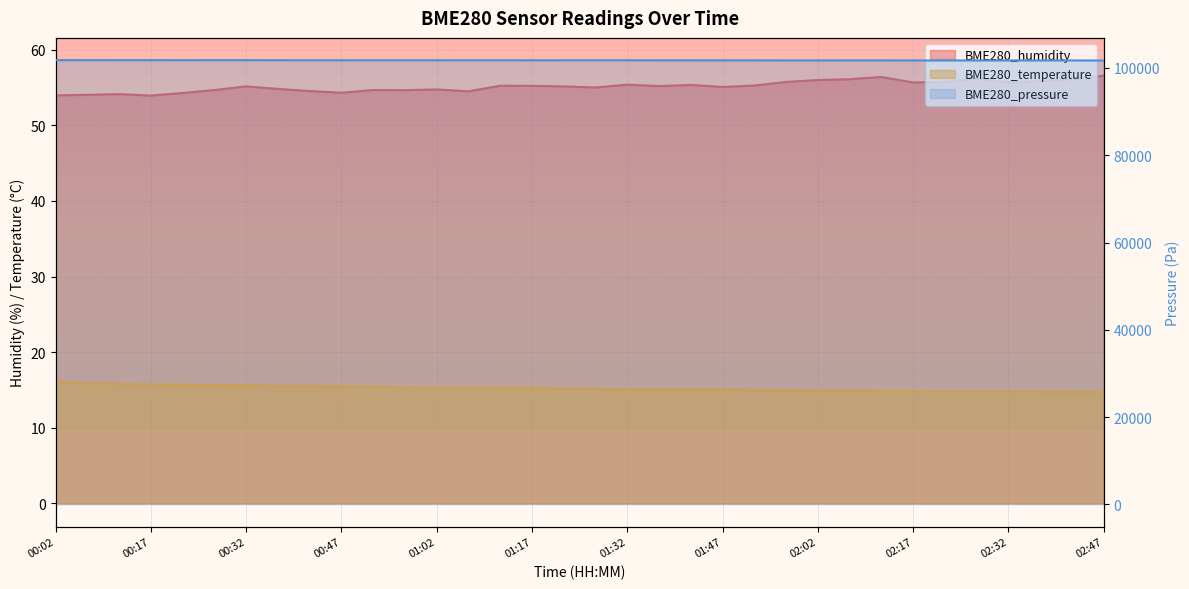

Between 02:07 and 00:12, which is larger?

02:07